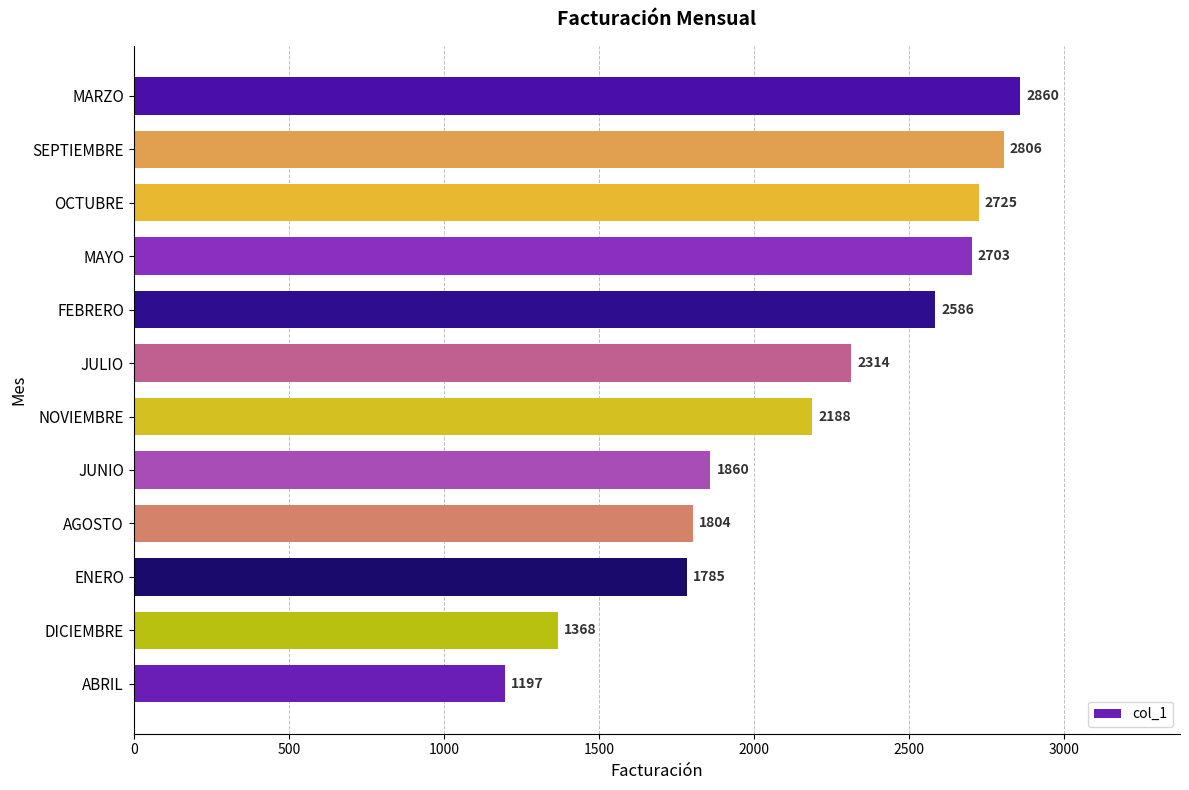

What is the change in value from ABRIL to MAYO?

+1506